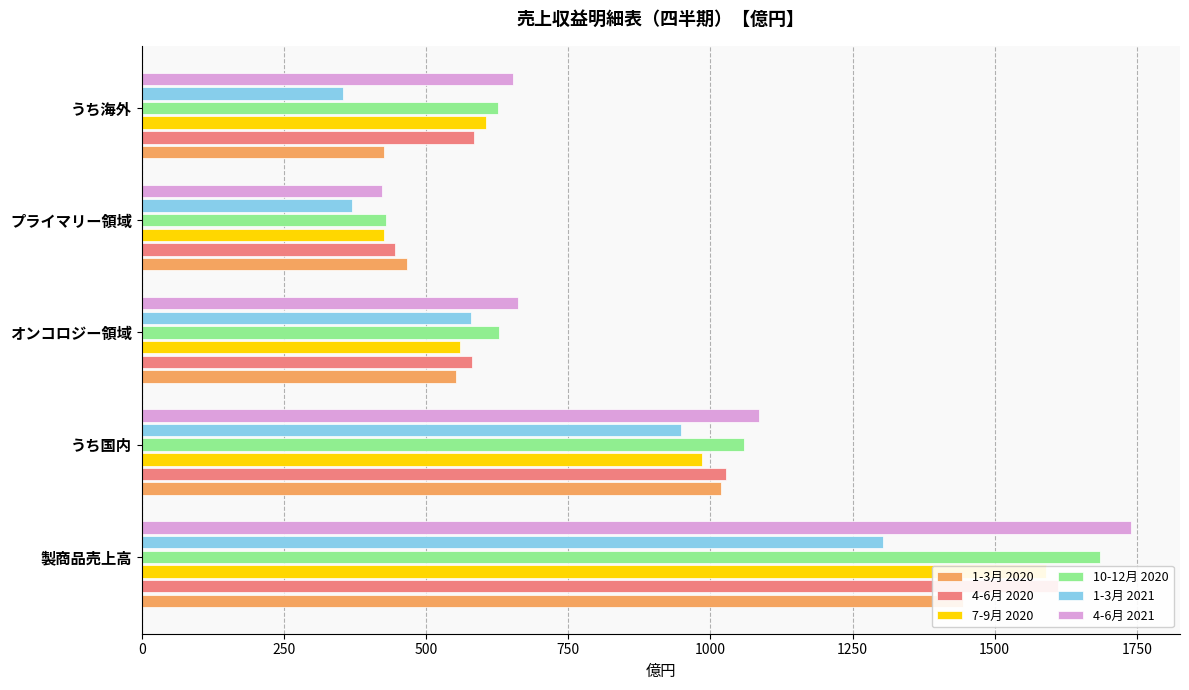

What are all the series names shown in the legend?

1-3月 2020, 4-6月 2020, 7-9月 2020, 10-12月 2020, 1-3月 2021, 4-6月 2021